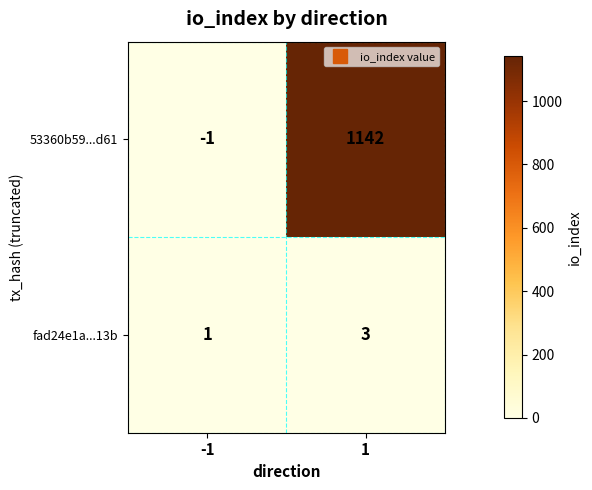

True or false: 53360b59...d61 has a value of -1 at -1.

True